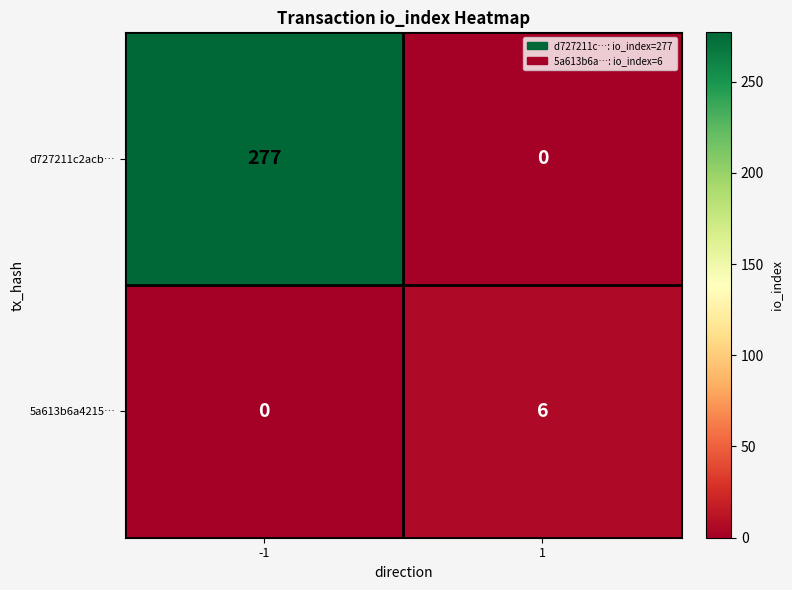

How many categories are shown in the chart?

2